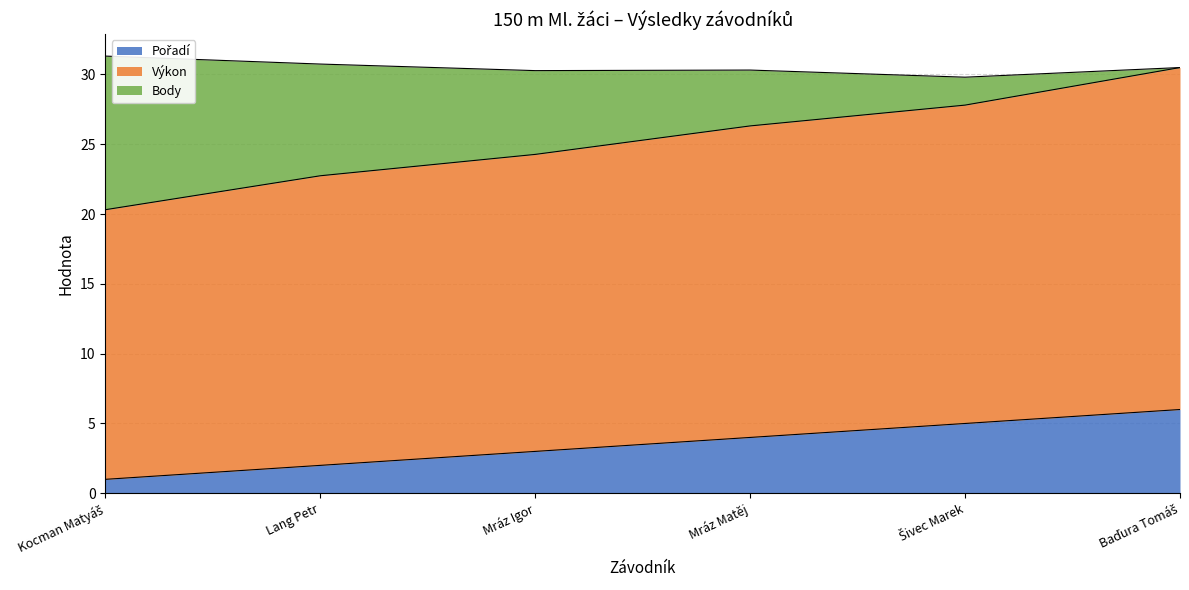

What is the total value across all series at Mráz Matěj?

30.3